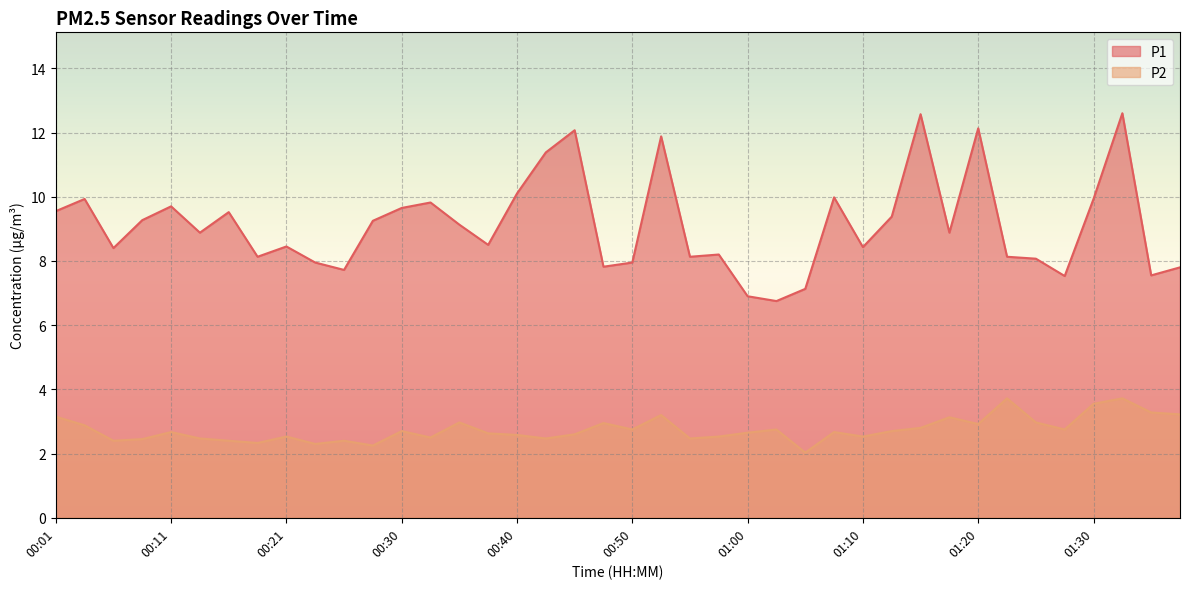

What is the total value across all series at 00:01?

12.7